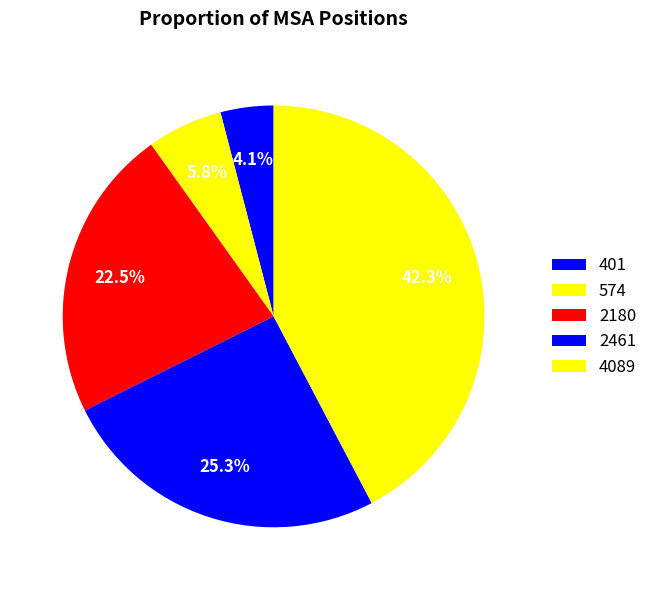

How many slices are in this pie chart?

5